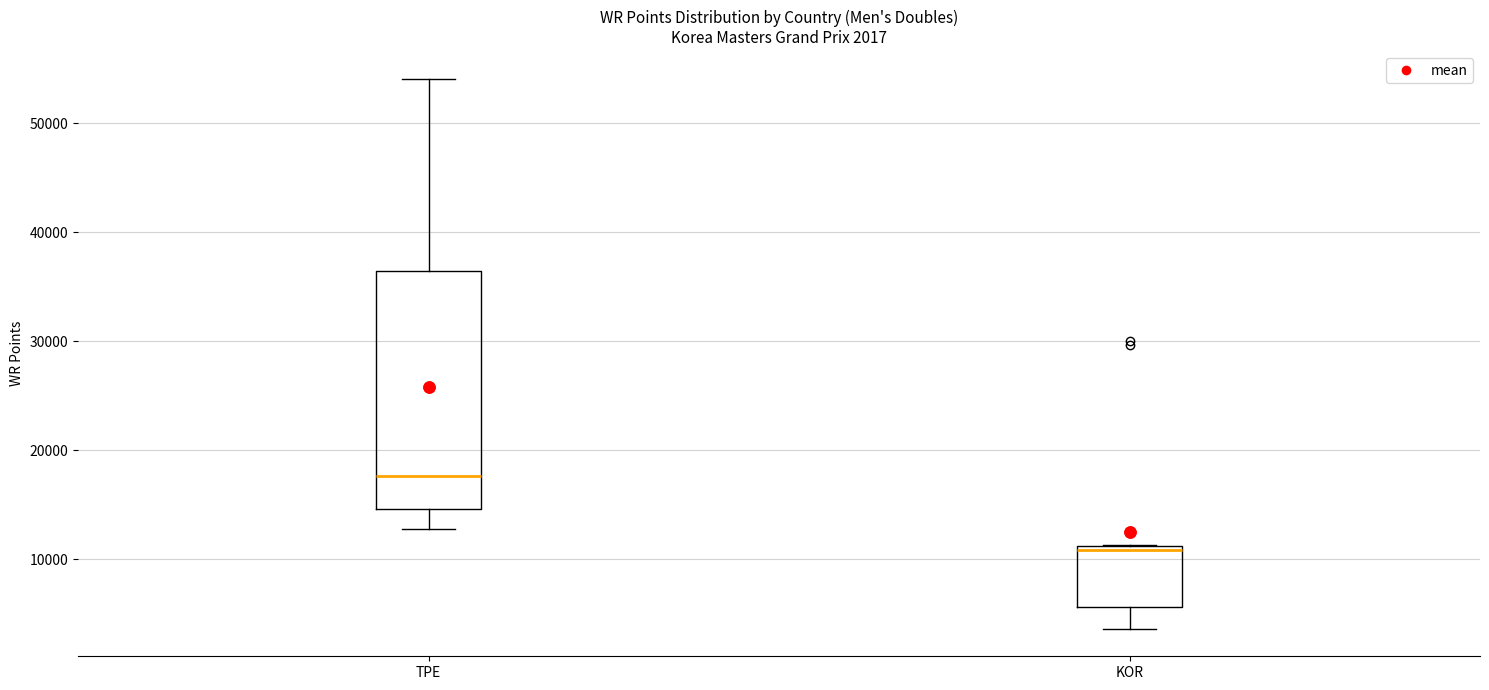

Comparing the boxes themselves (not the whiskers), which one is the tallest?

TPE